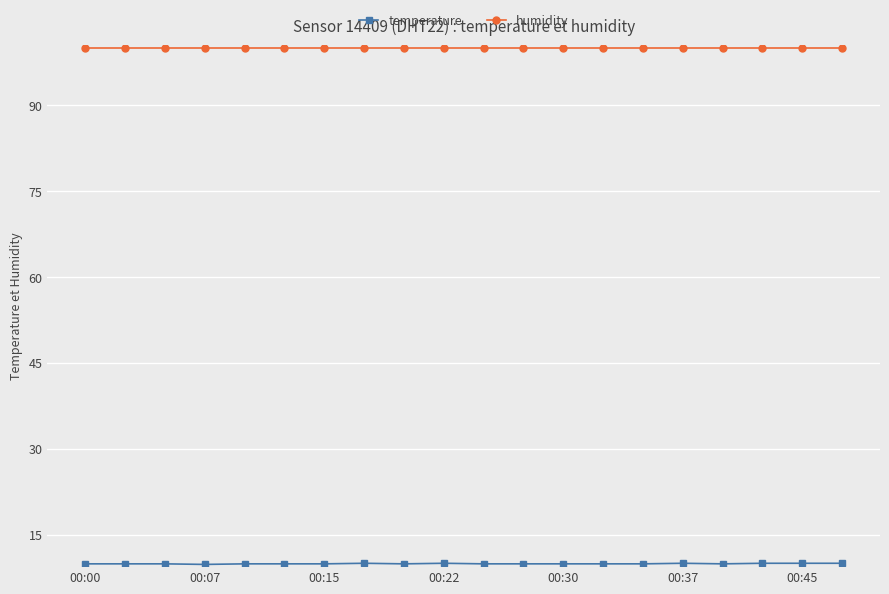

What is the value of the humidity point at the 15th from the left?

99.9